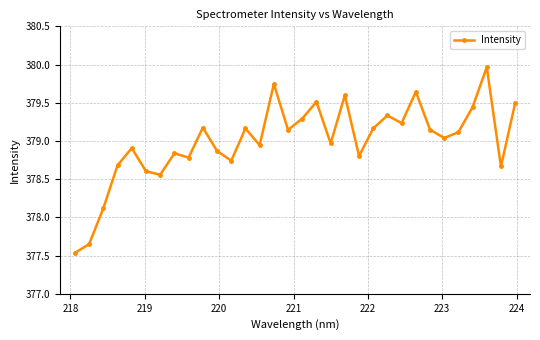

What is the value of the 32nd point from the left?

379.5